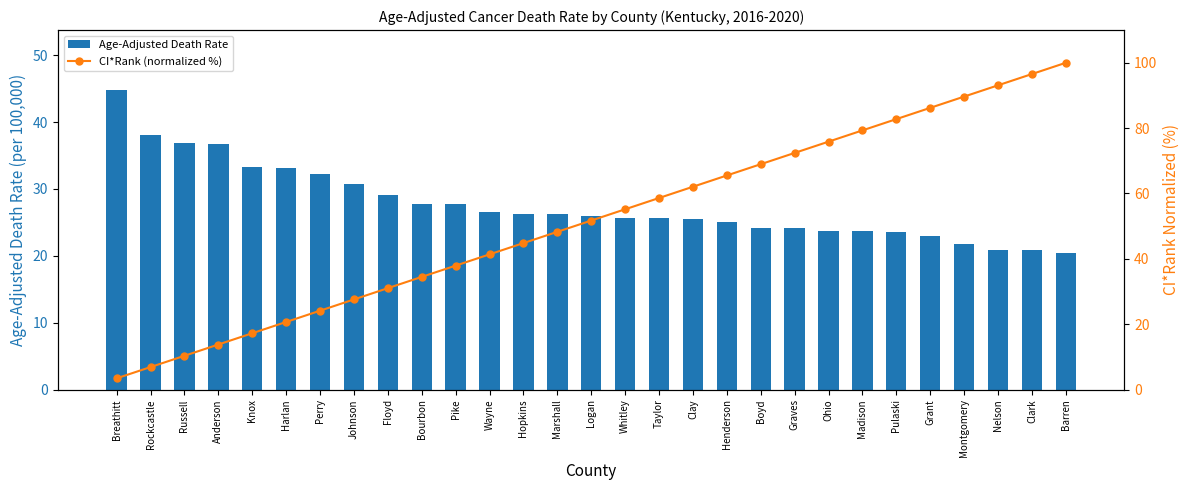

What is the difference between the Age-Adjusted Death Rate values at Ohio and Barren?

3.3